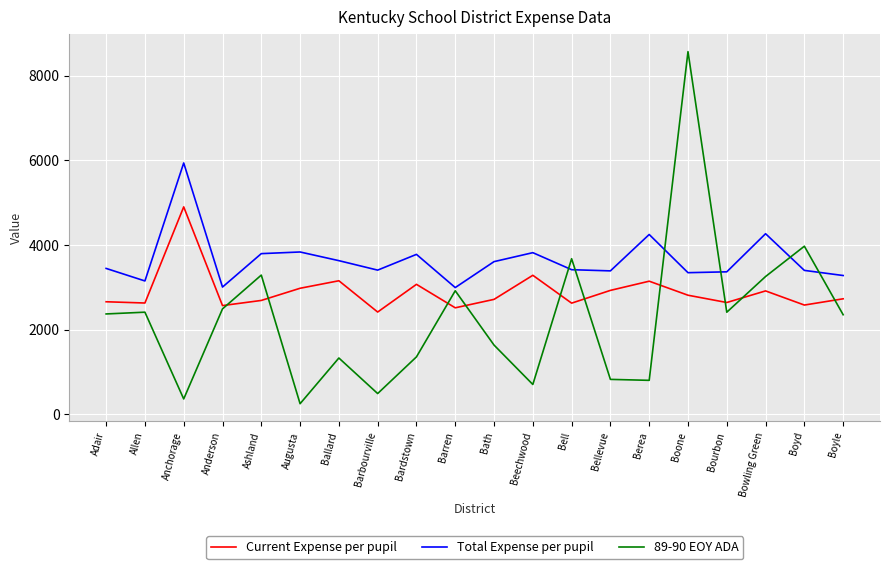

Is the value of Current Expense per pupil at Boyle greater than the value of Total Expense per pupil at Bellevue?

No